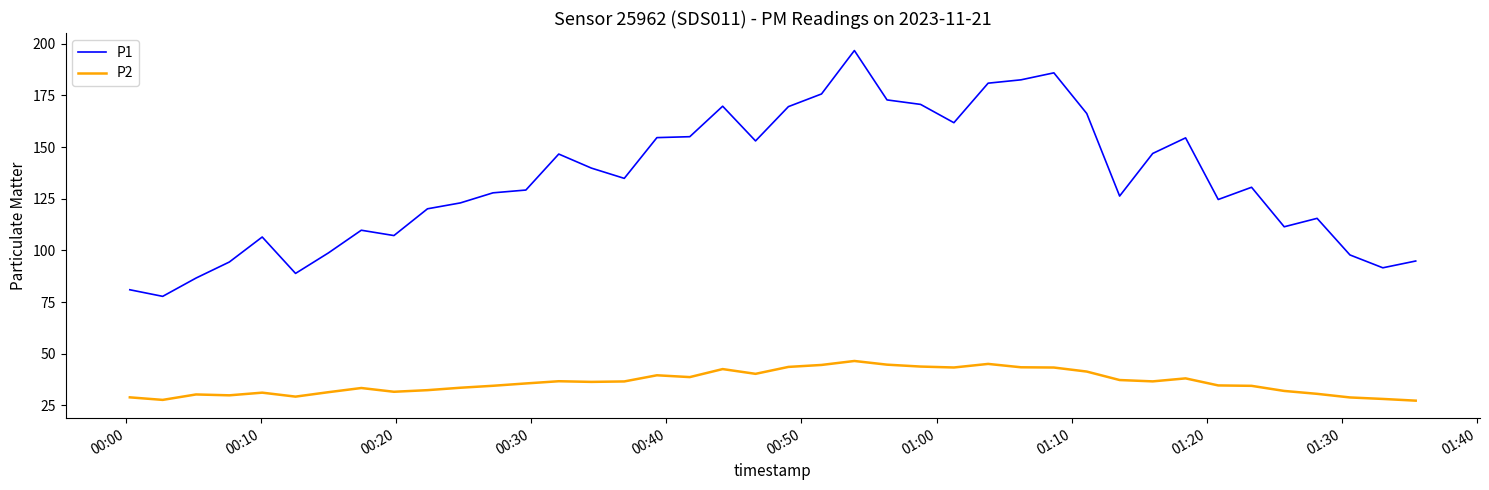

Rank the series by their maximum value, from lowest to highest.

P2, P1